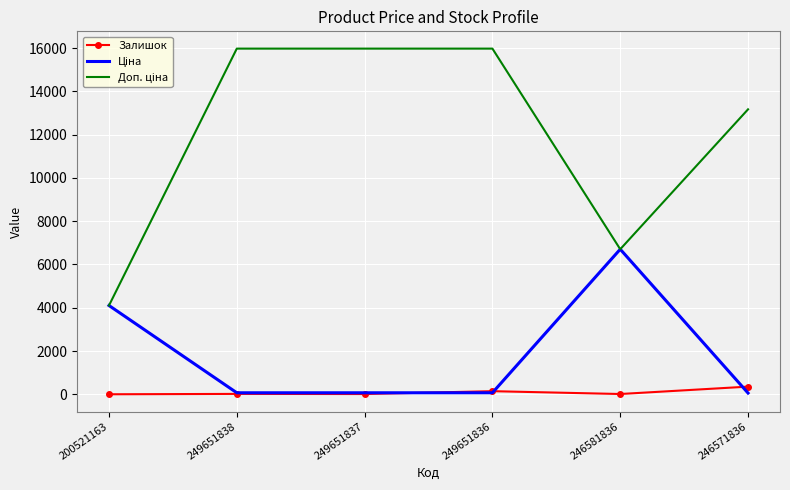

The Залишок series shows 2.0 at 200521163. True or false?

True